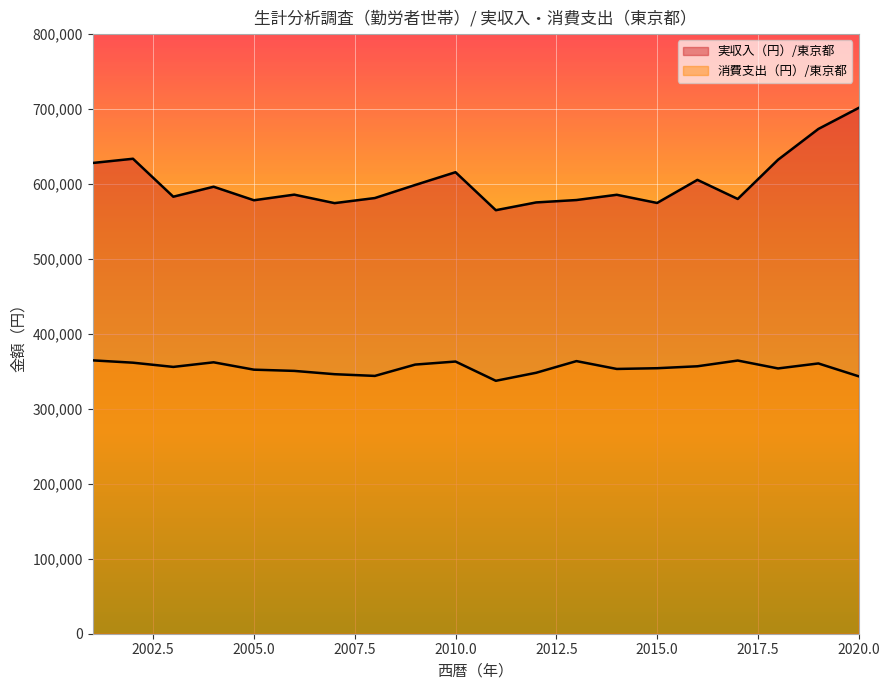

Is the value of 消費支出（円）/東京都 at 2006 greater than the value of 実収入（円）/東京都 at 2003?

No